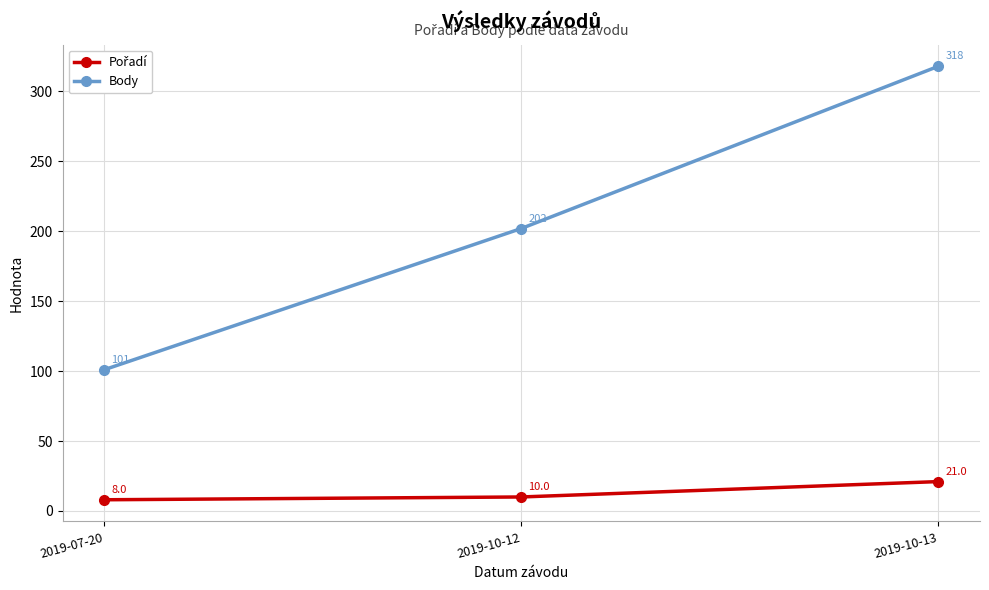

What is the label of the 1st point from the right?

2019-10-13